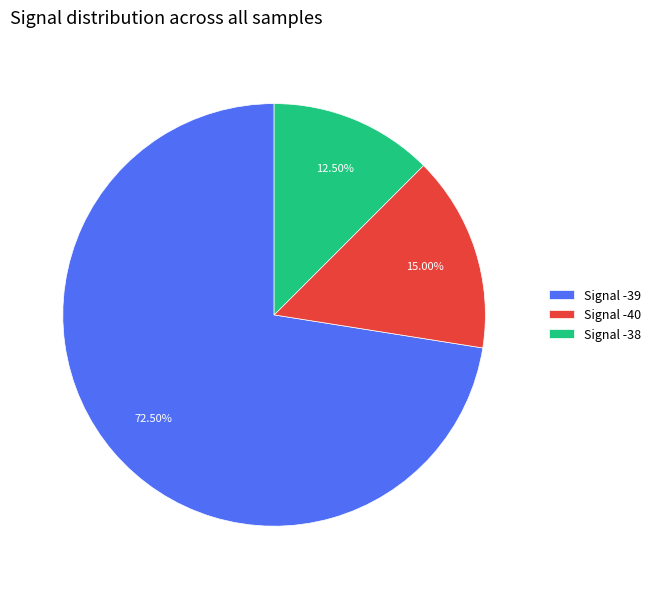

What is the smallest slice in the pie chart?

Signal -38